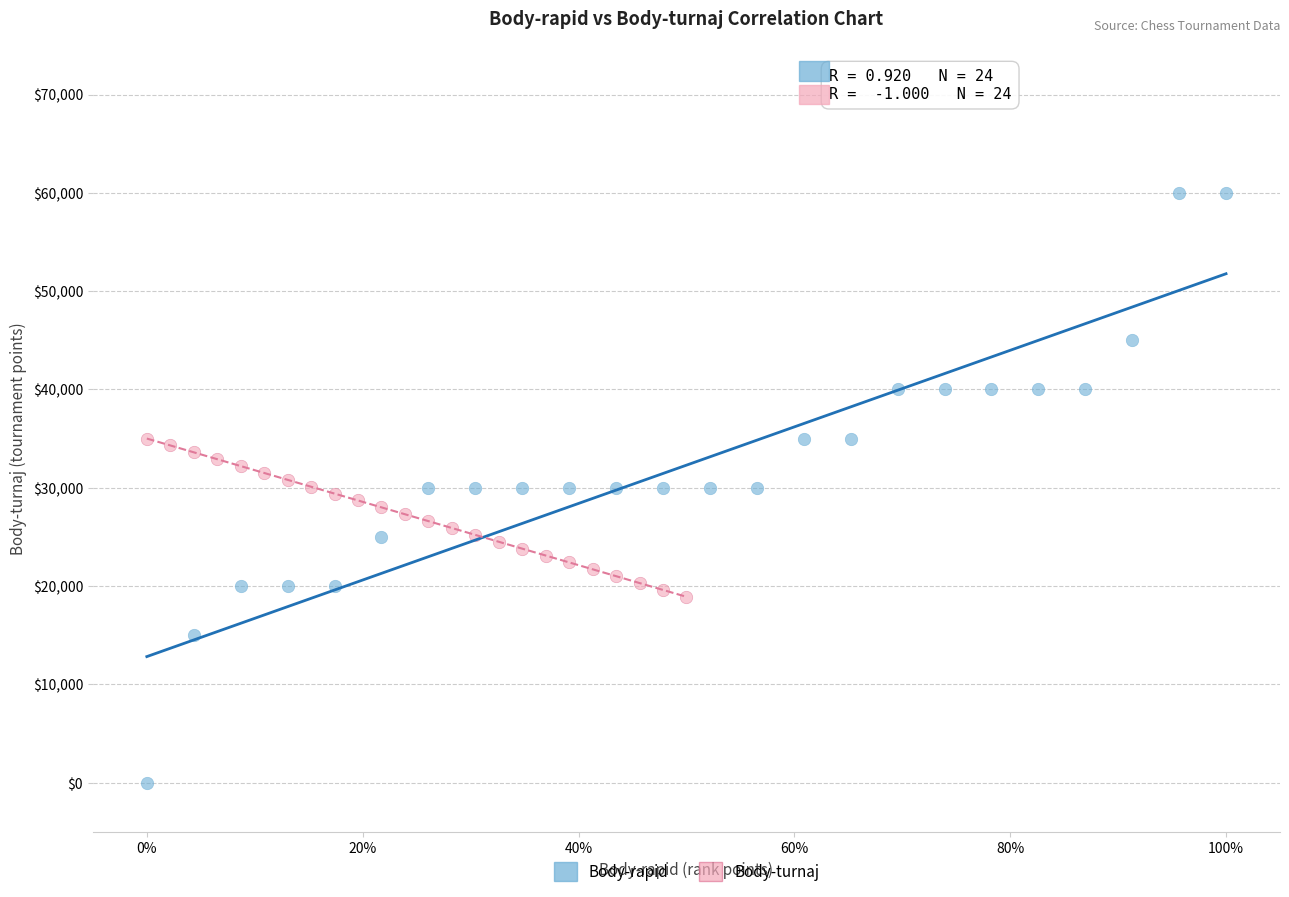

Which series has the widest spread of Y values?

Body-rapid